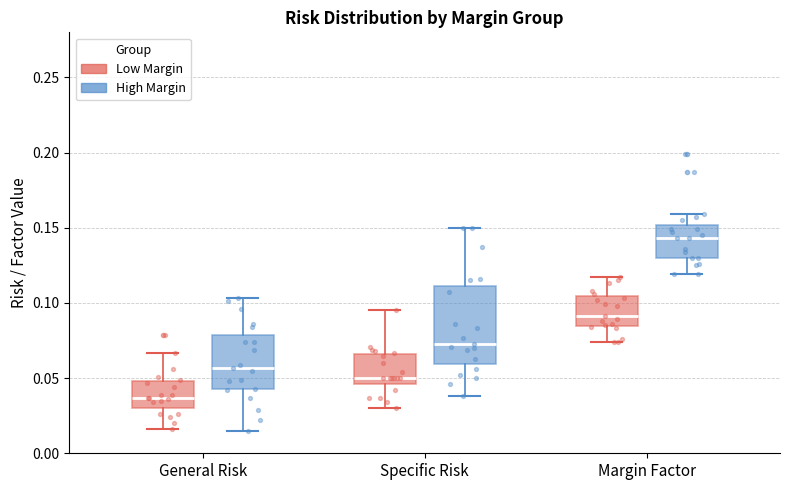

Which box is the tallest, from its lower edge to its upper edge?

Specific Risk (High Margin)